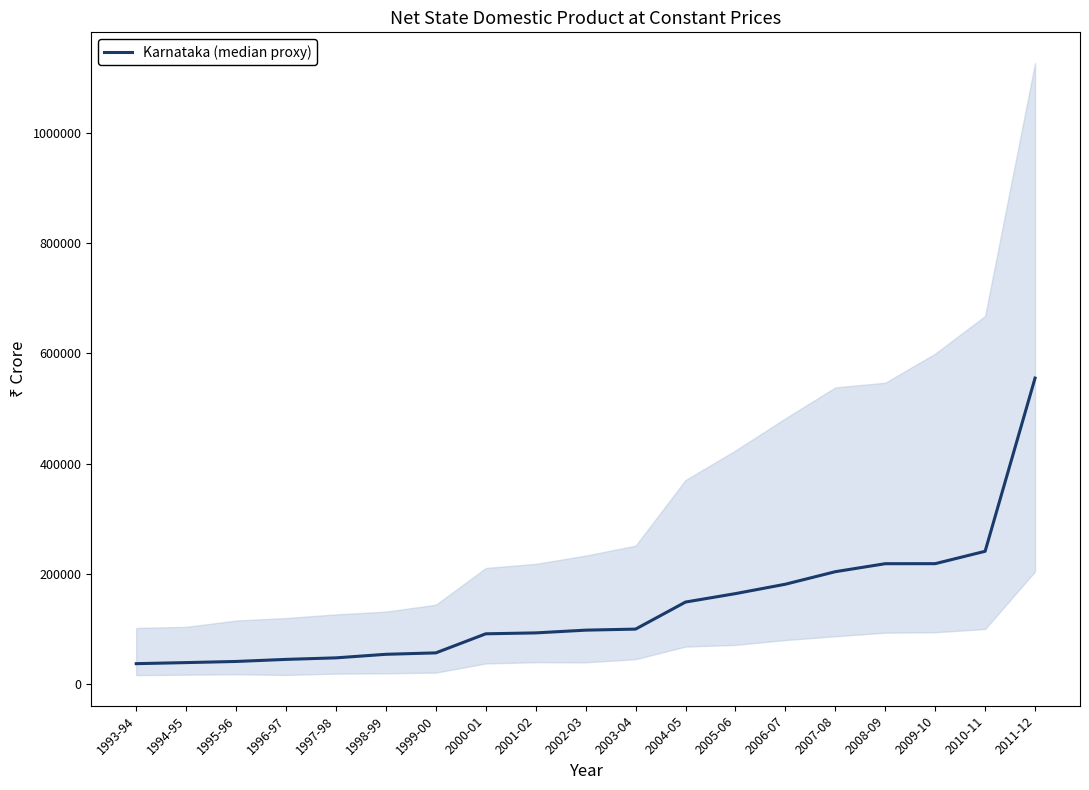

Between 1993-94 and 2003-04, which is larger?

2003-04